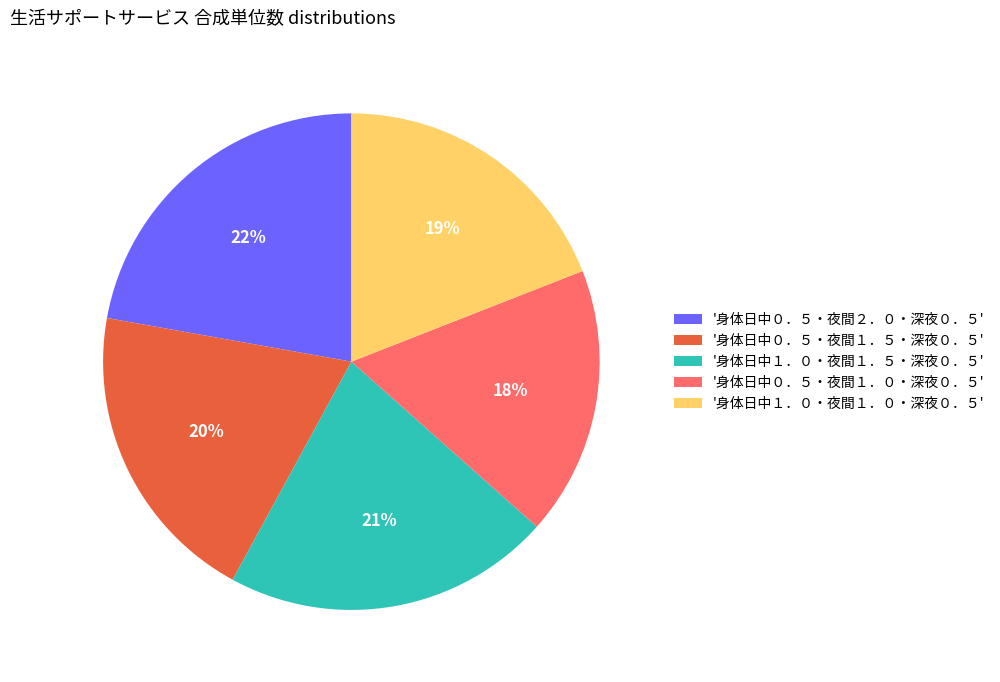

Which category has the smallest portion of the pie?

'身体日中０．５・夜間１．０・深夜０．５'